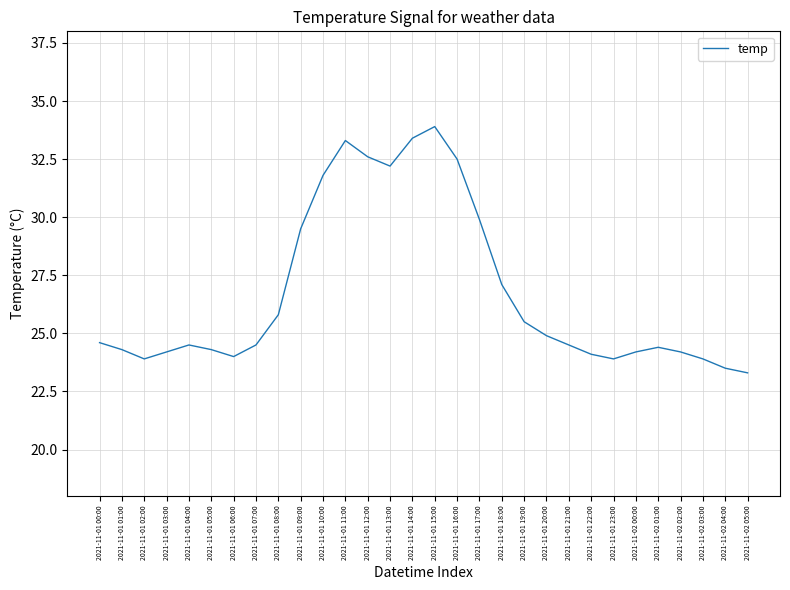

Is this an area chart (filled region under the line)?

No